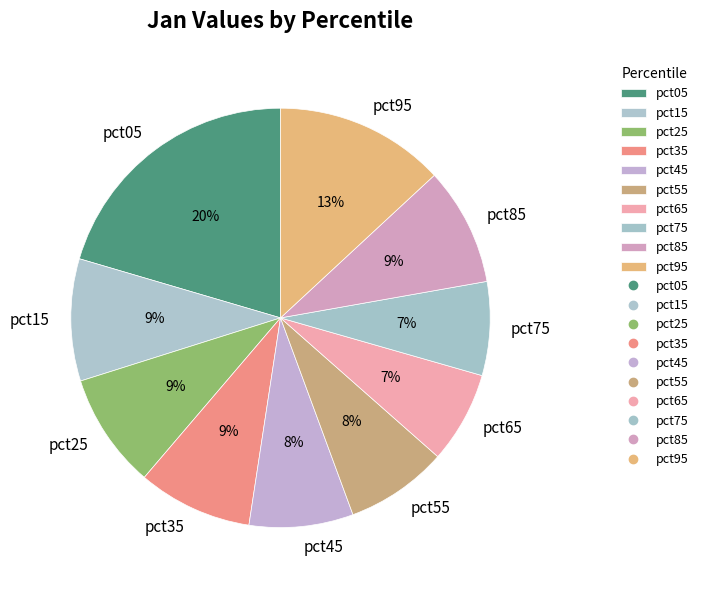

Does pct25 represent more than half of the total?

No